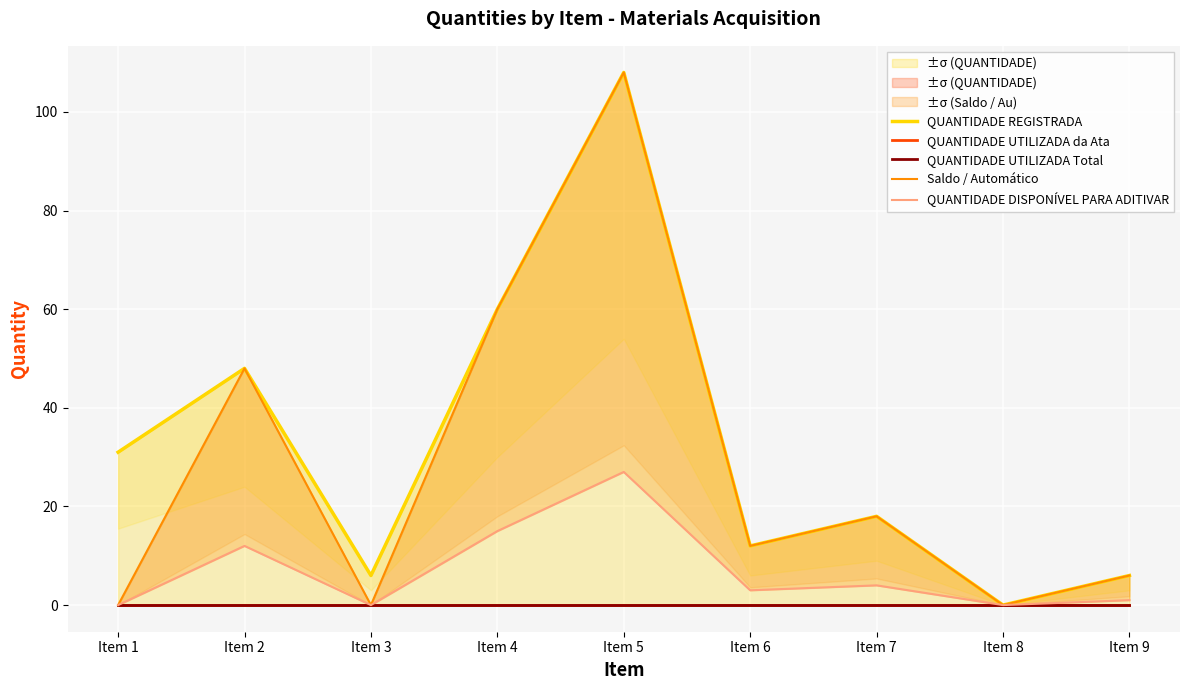

Reading right to left, extract all data points from this chart.

QUANTIDADE REGISTRADA: 6	0	18	12	108	60	6	48	31
QUANTIDADE UTILIZADA da Ata: 0	0	0	0	0	0	0	0	0
QUANTIDADE UTILIZADA Total: 0	0	0	0	0	0	0	0	0
Saldo / Automático: 6	0	18	12	108	60	0	48	0
QUANTIDADE DISPONÍVEL PARA ADITIVAR: 1	0	4	3	27	15	0	12	0